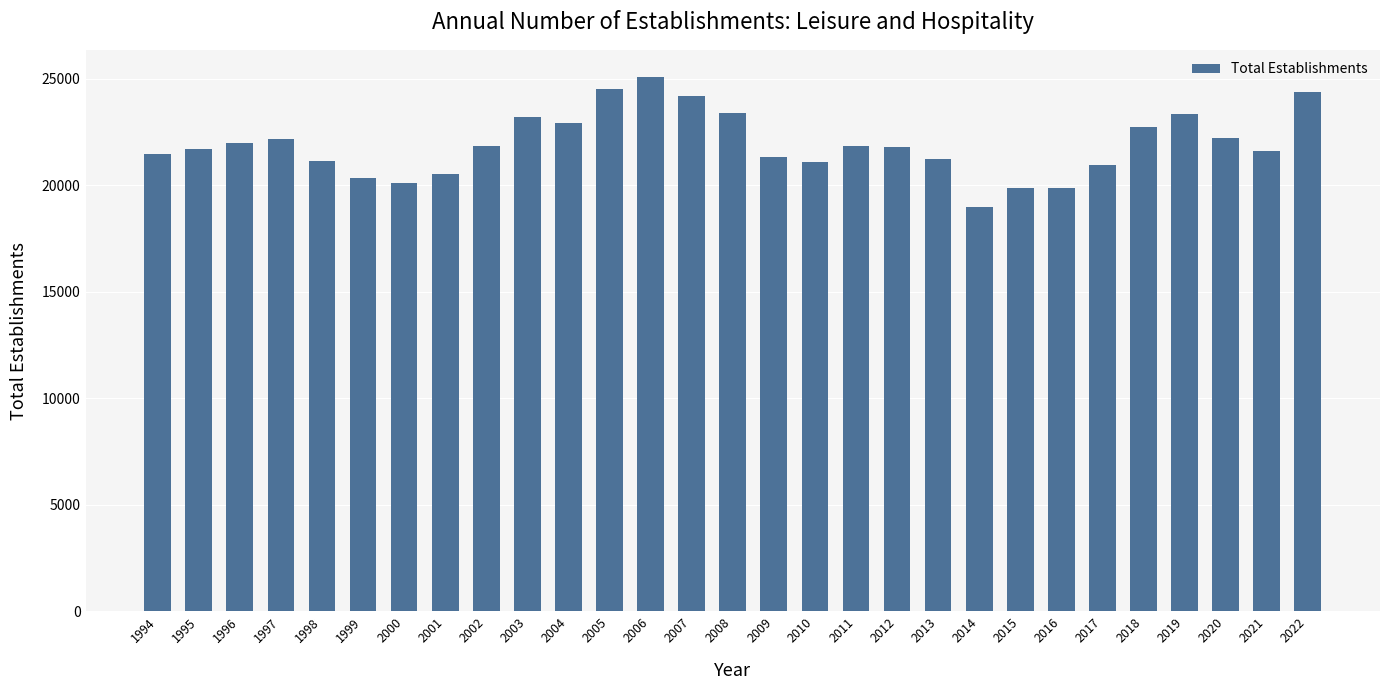

What value does the data have at 1995, to the nearest 50?

21700